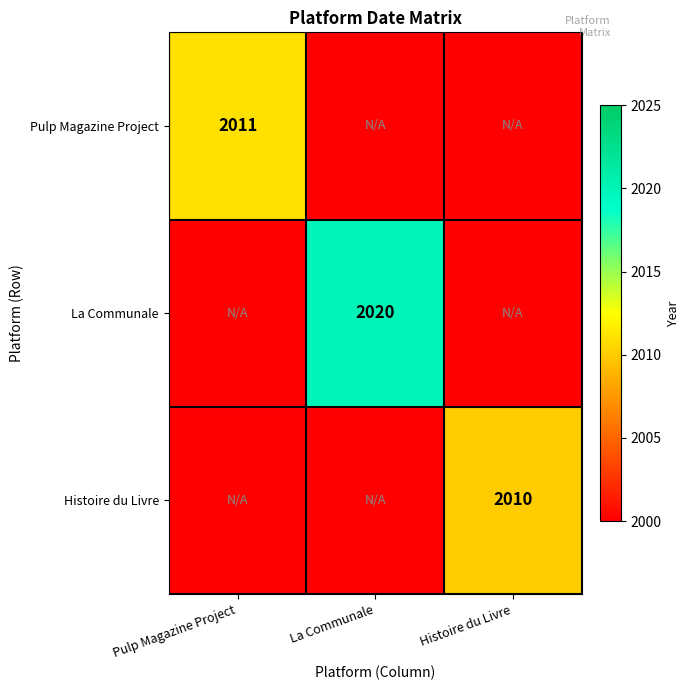

Is the value of Histoire du Livre at Histoire du Livre greater than the value of La Communale at La Communale?

No